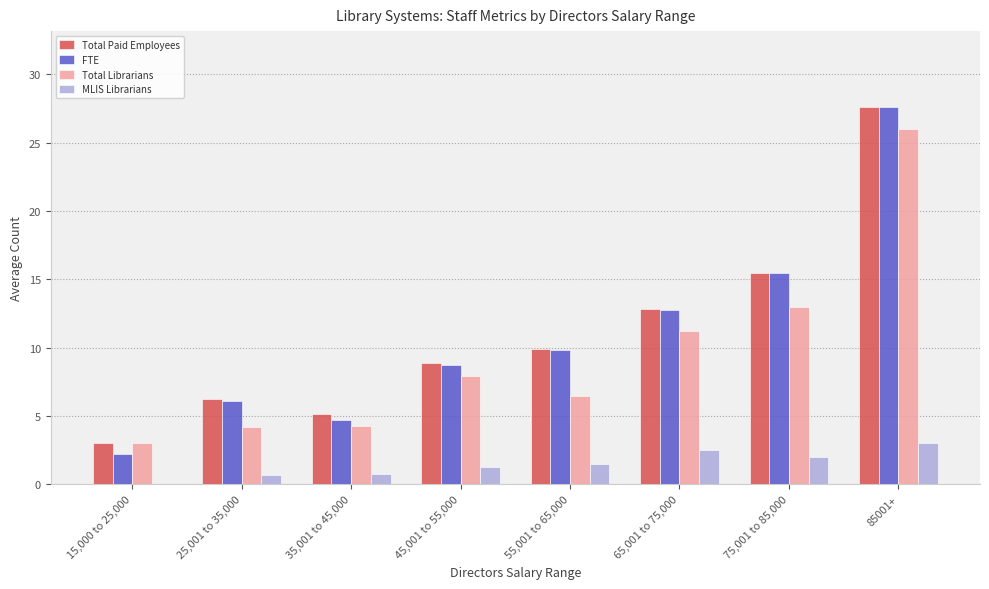

What is the sum of the Total Librarians values at 65,001 to 75,000 and 55,001 to 65,000?

17.8